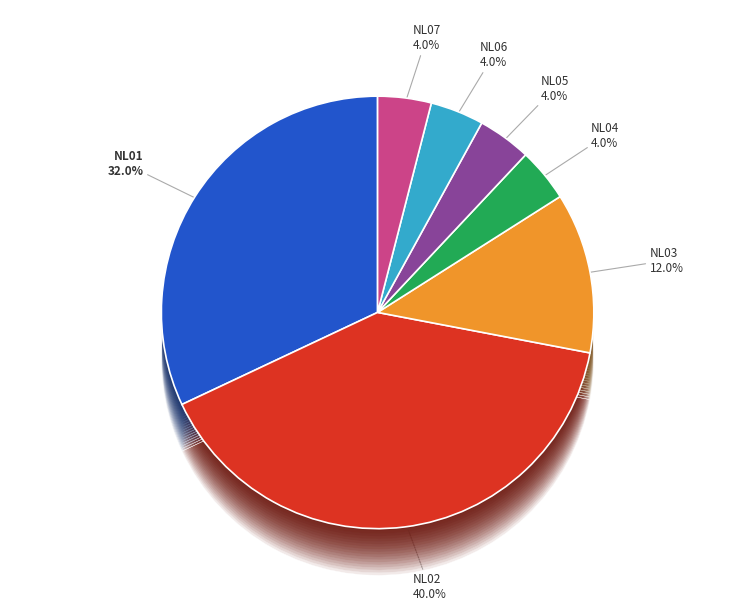

Is it true that NL04 is 4% of the pie?

True